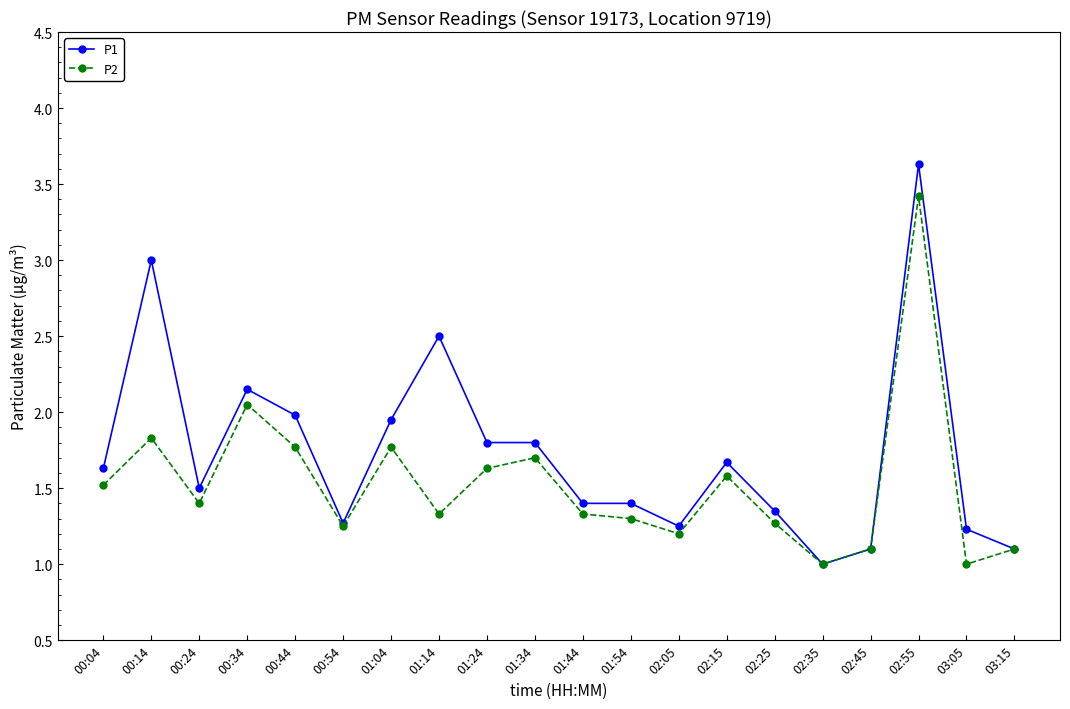

What is the total value across all series at 01:24?

3.4